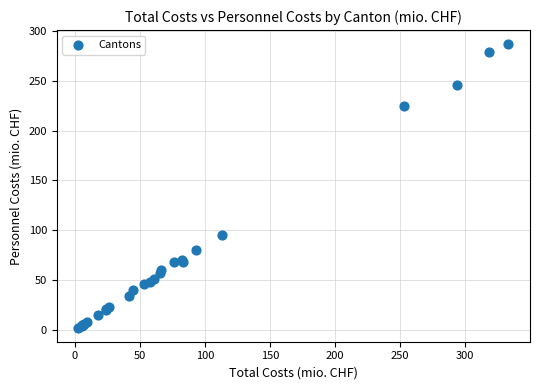

What Y value in the scatter plot is closest to 144?

95.5